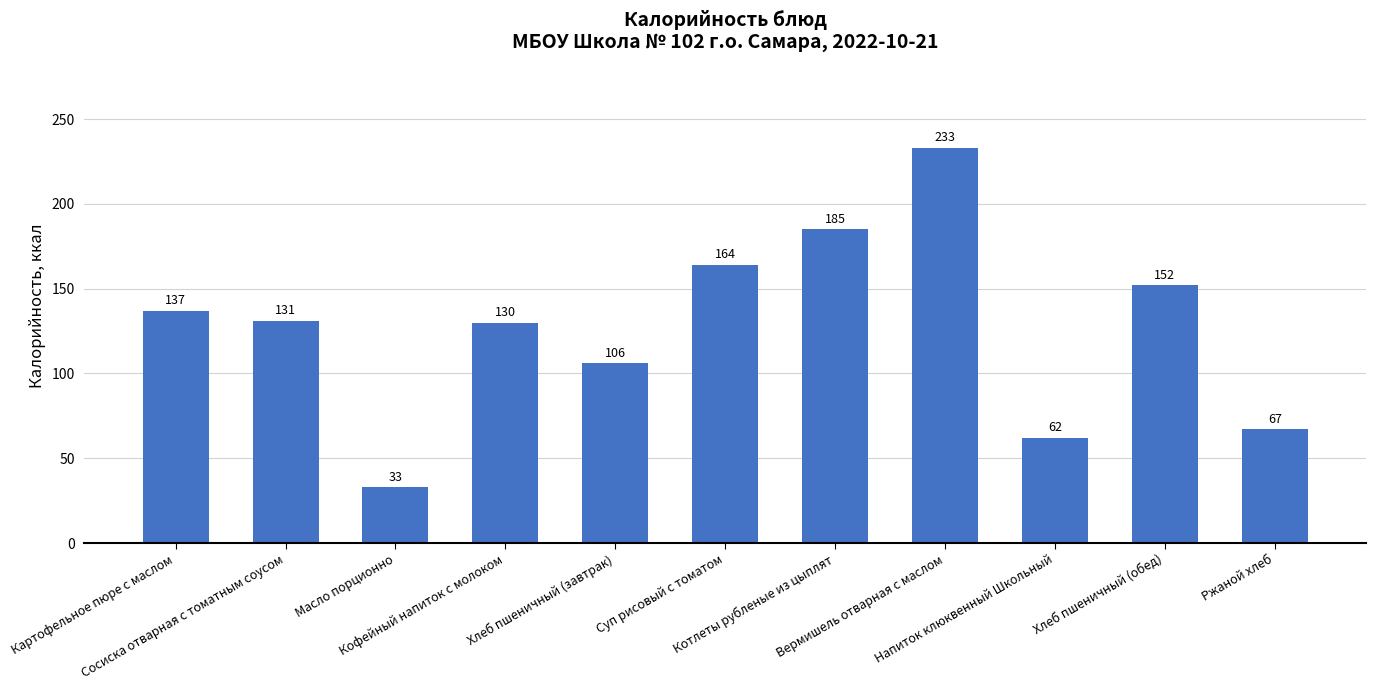

Reading left to right, what are all the values shown in this chart?

137	131	33	130	106	164	185	233	62	152	67